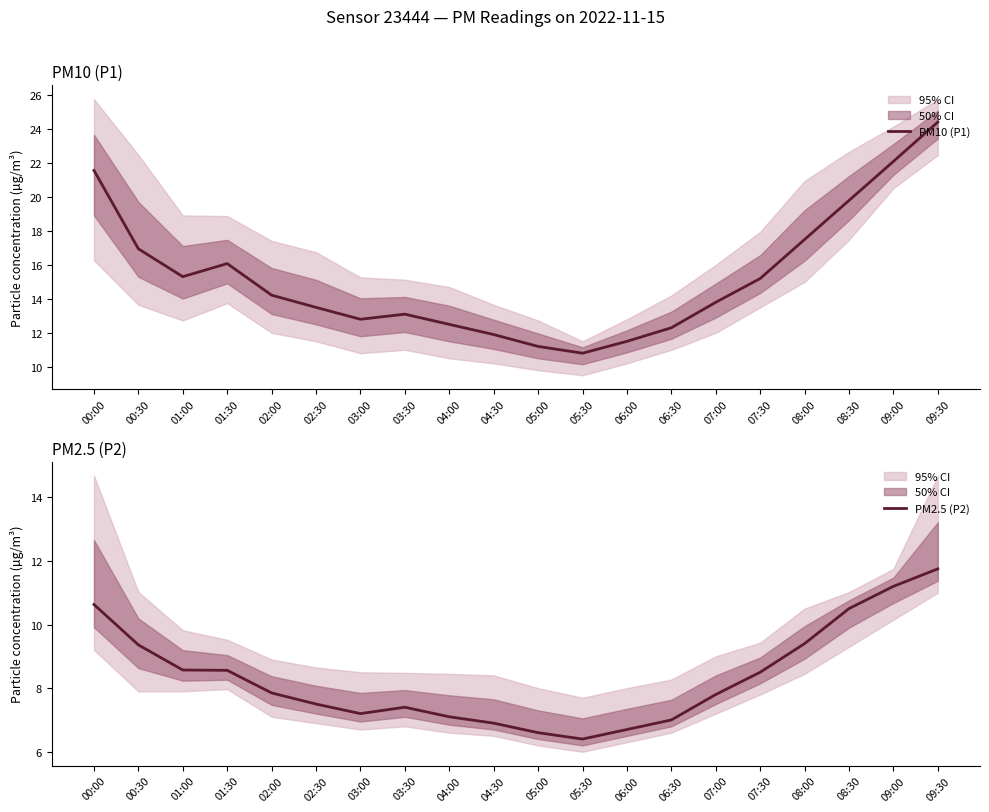

Which has a higher value, 08:30 or 03:00?

08:30